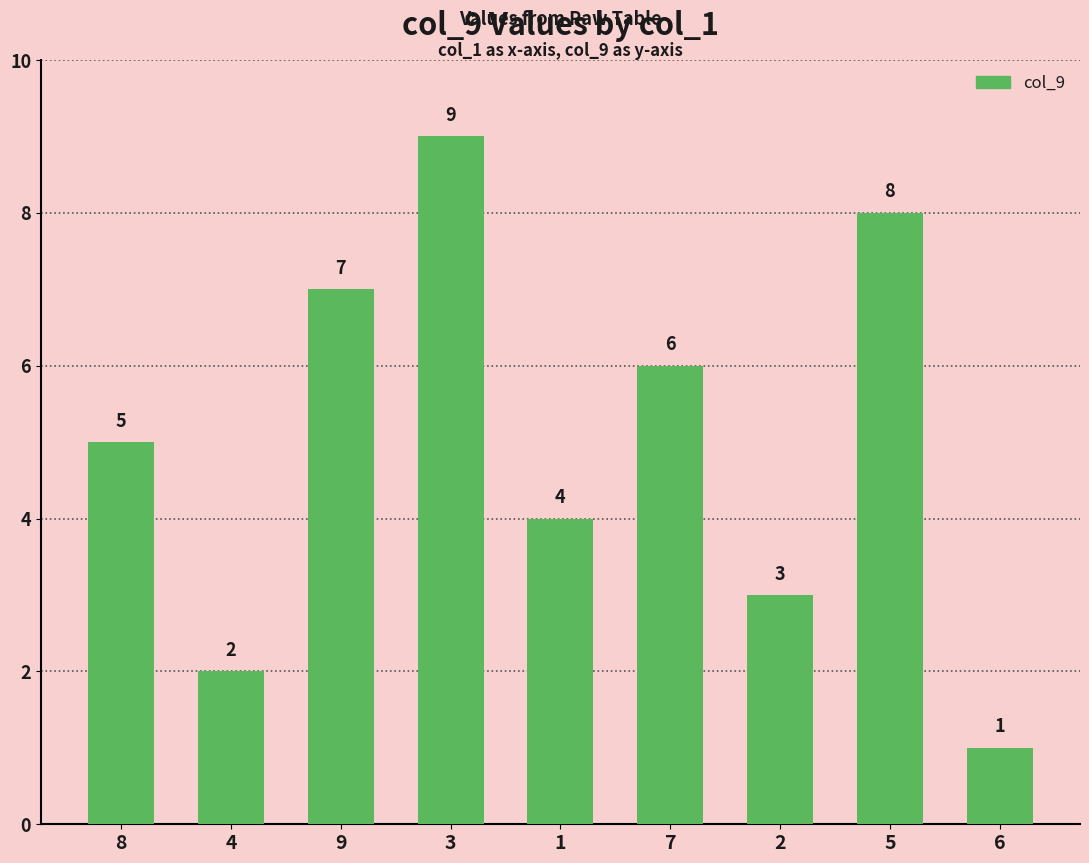

Read the value at 9.

7